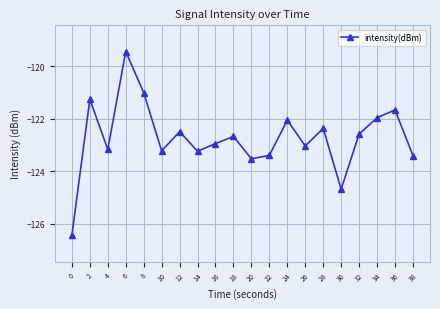

True or false: there are more than 1 points higher than both neighbors.

True